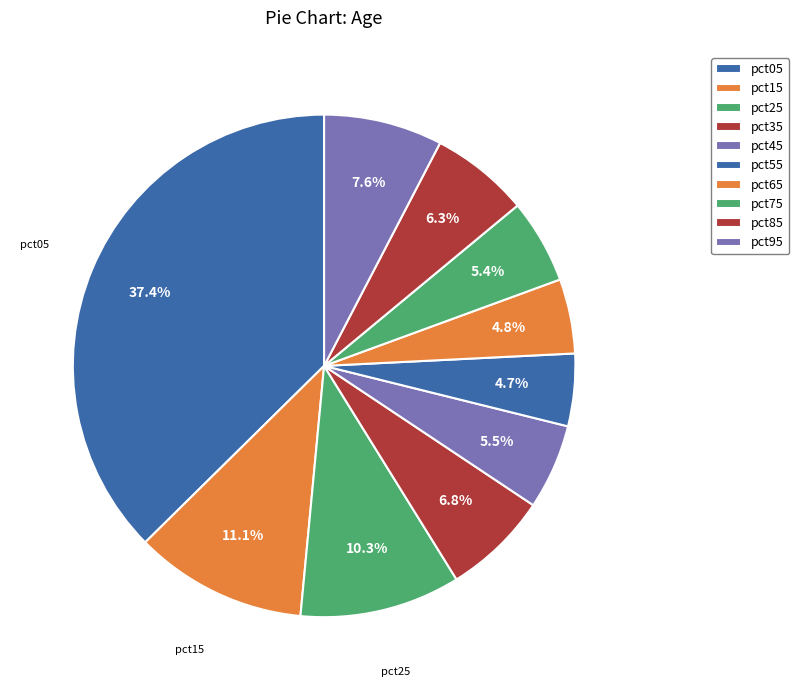

How many segments does this pie chart have?

10